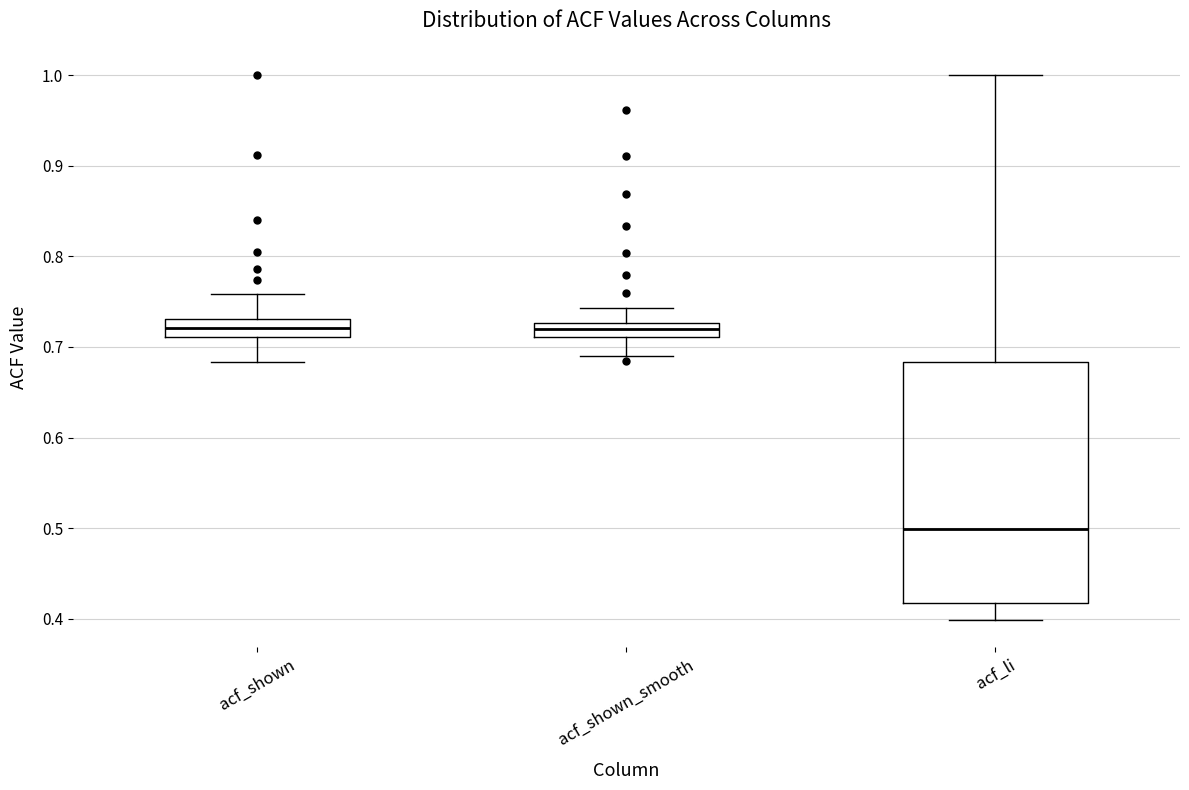

Which box is the tallest, from its lower edge to its upper edge?

acf_li